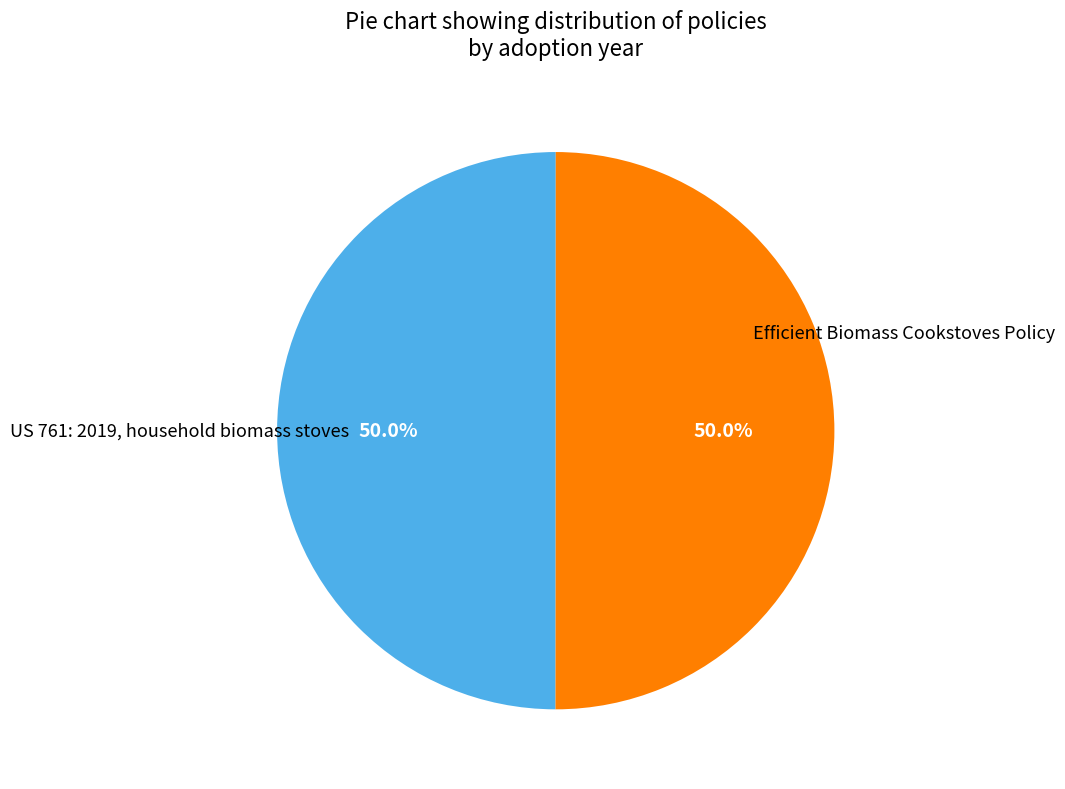

Which slice is the largest?

US 761: 2019, household biomass stoves